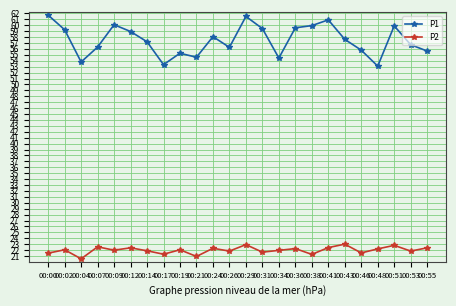

What is the spread (max minus min) of values at 00:24?

35.8